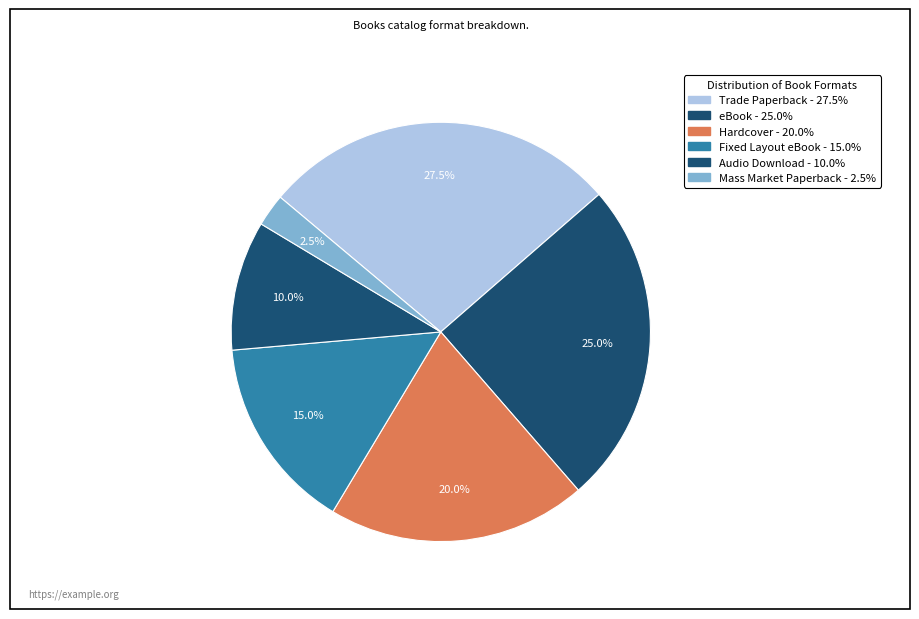

Count the number of slices in the pie.

6